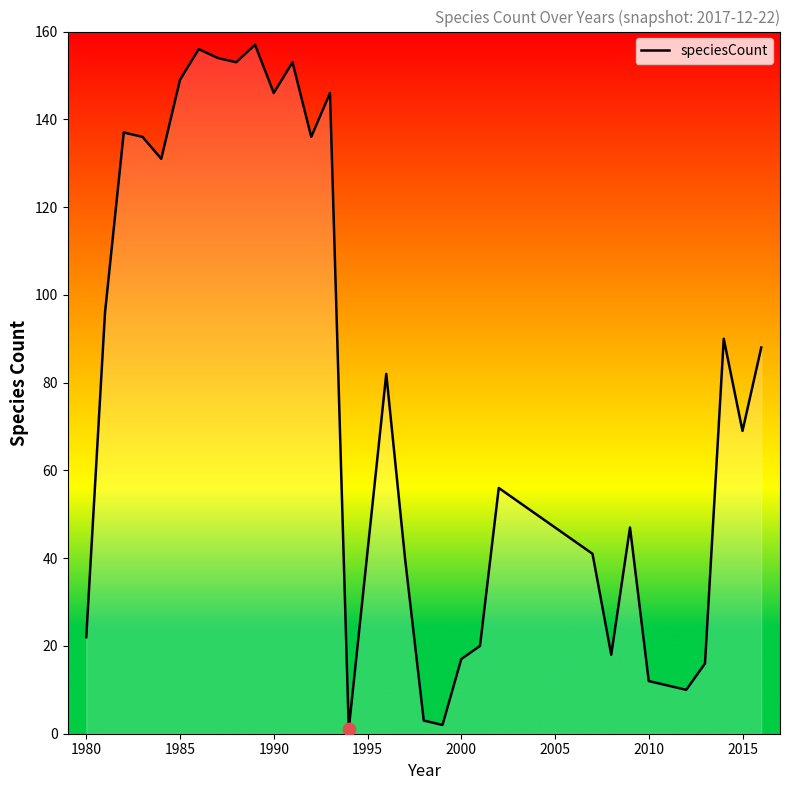

What is the difference between the maximum and minimum values?

156